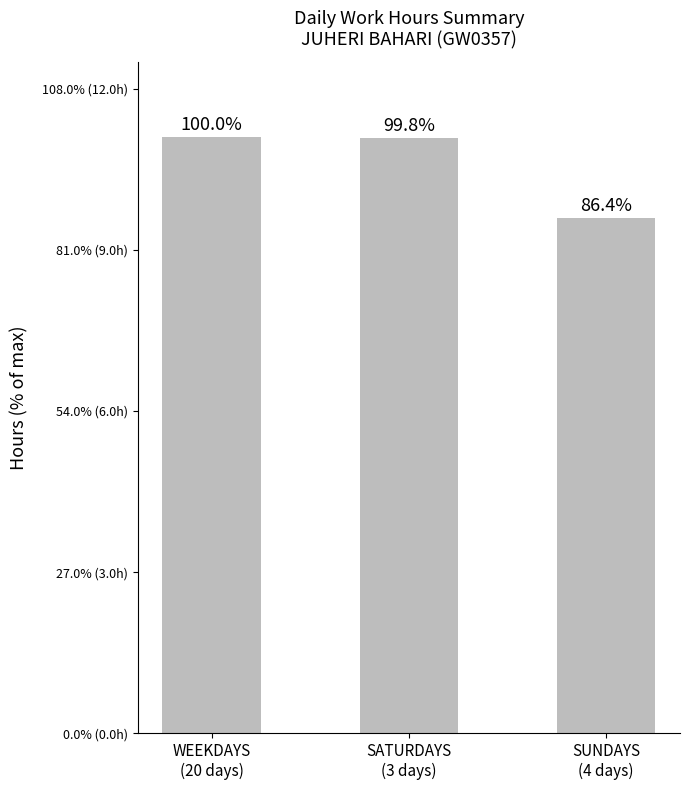

What is the sum of all values?

31.8